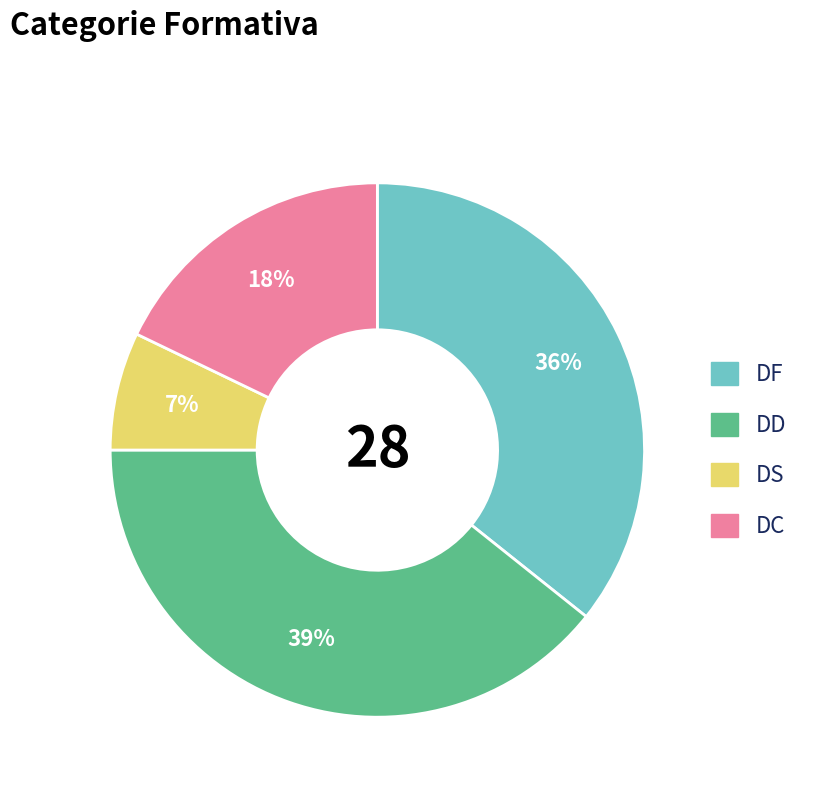

Is there a majority slice in this chart?

No